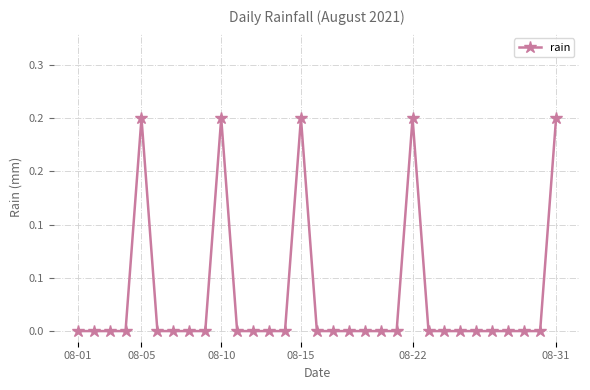

Reading right to left, list all the values displayed in this chart.

0.2	0.0	0.0	0.0	0.0	0.0	0.0	0.0	0.0	0.2	0.0	0.0	0.0	0.0	0.0	0.0	0.2	0.0	0.0	0.0	0.0	0.2	0.0	0.0	0.0	0.0	0.2	0.0	0.0	0.0	0.0